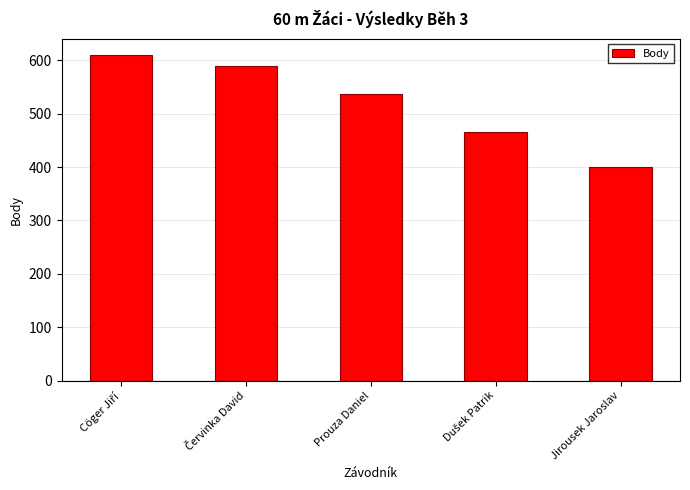

What is the label of the 5th bar from the left?

Jirousek Jaroslav